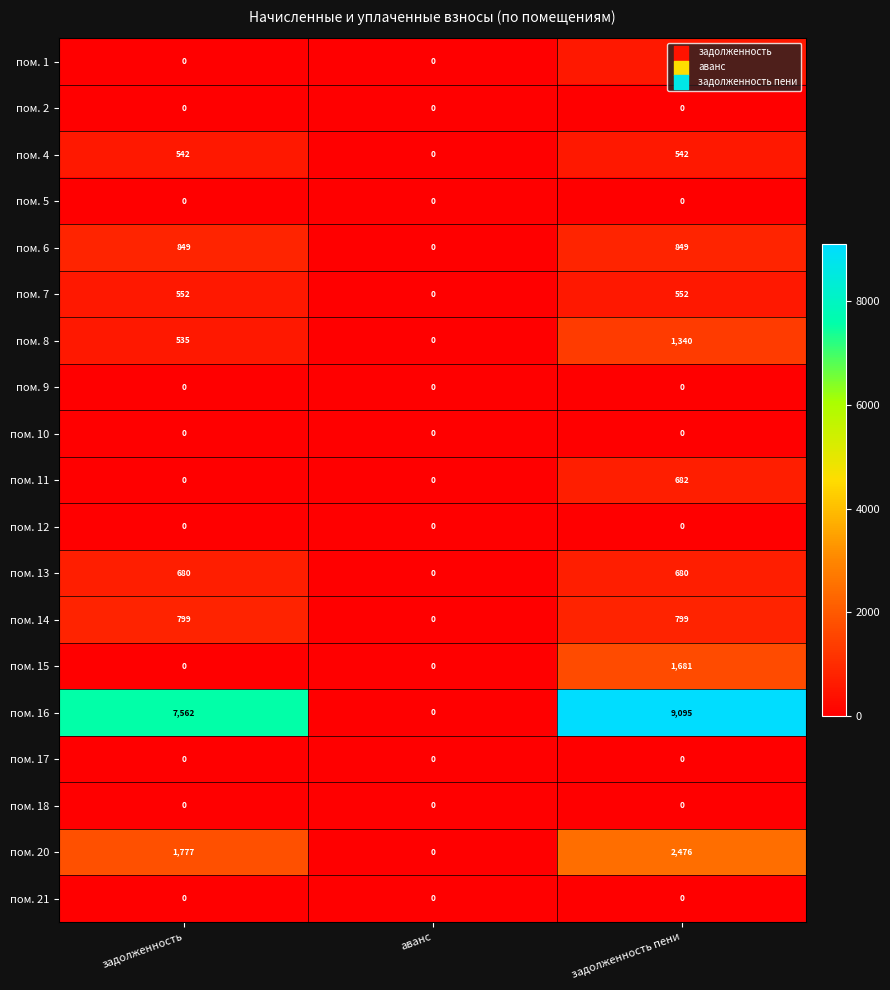

Which series has the largest range (max minus min)?

пом. 16